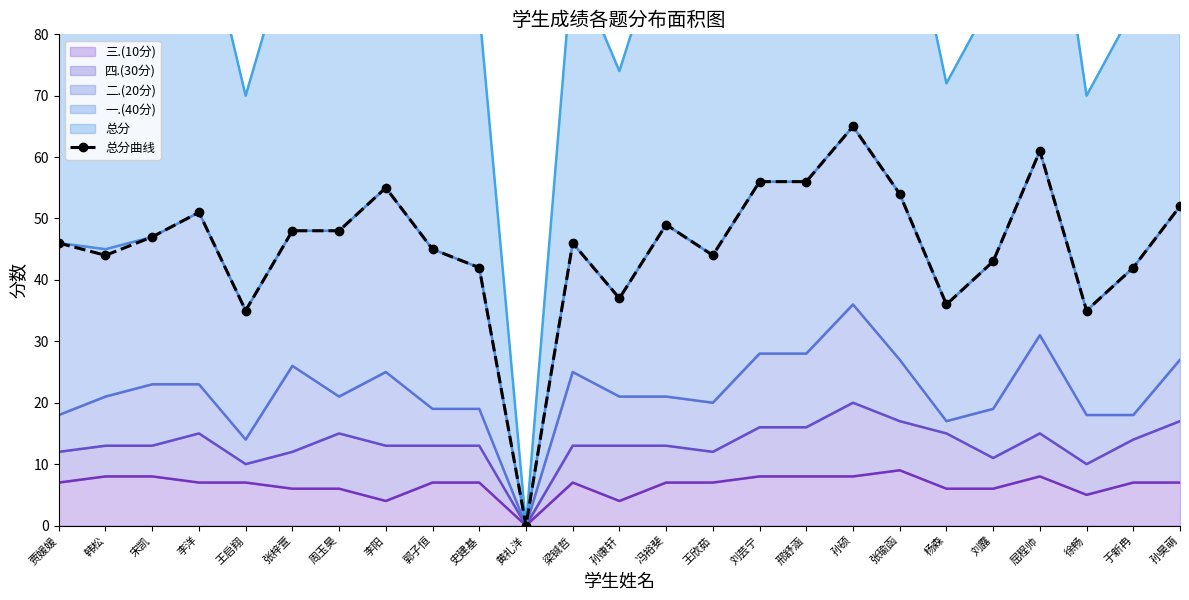

List the labels in order of value, smallest first.

黄礼洋, 王启翔, 徐畅, 杨森, 孙康轩, 史建基, 于新冉, 刘露, 韩松, 王欣茹, 郭子恒, 贾媛媛, 梁铖哲, 宋凯, 张梓萱, 周玉昊, 冯裕斐, 李洋, 孙昊萌, 张瑜函, 李阳, 刘芸宁, 邢舒涵, 屈程帅, 孙硕